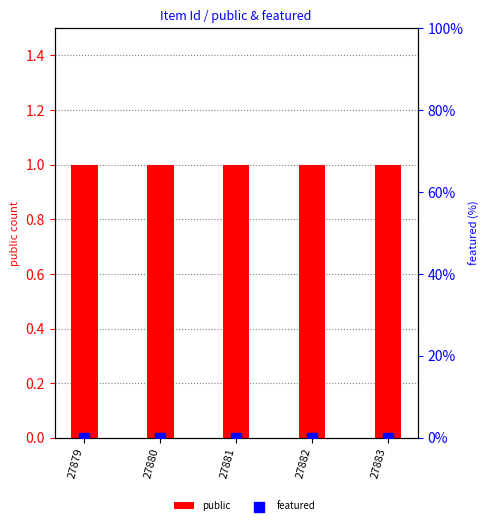

Which series has the widest spread of Y values?

public